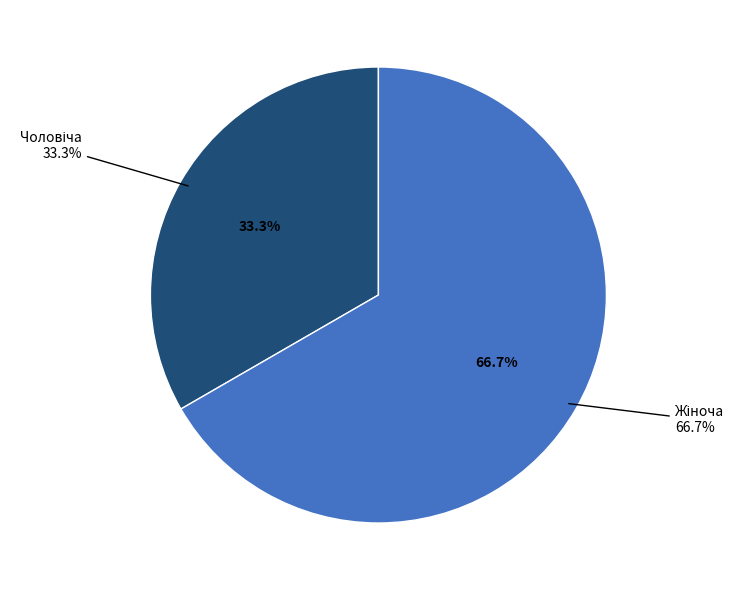

The Жіноча slice represents 81% of the pie. True or false?

False